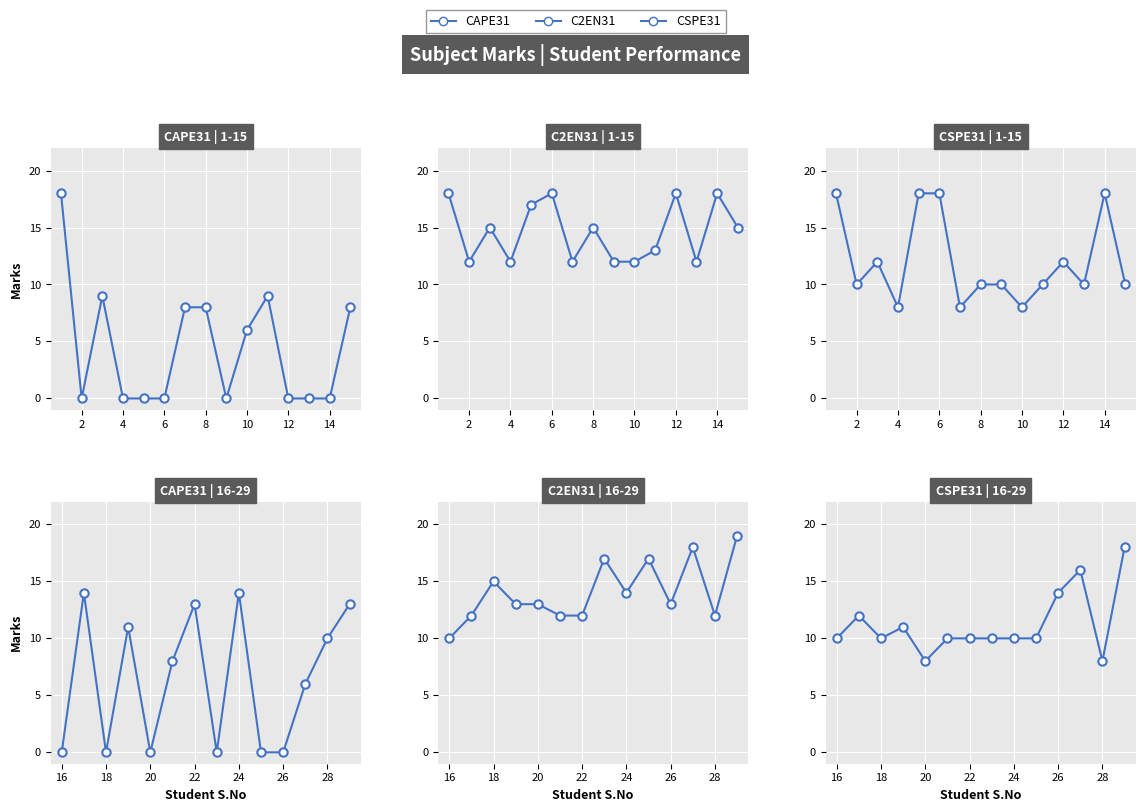

How many values in the CAPE31 series exceed 8?

6